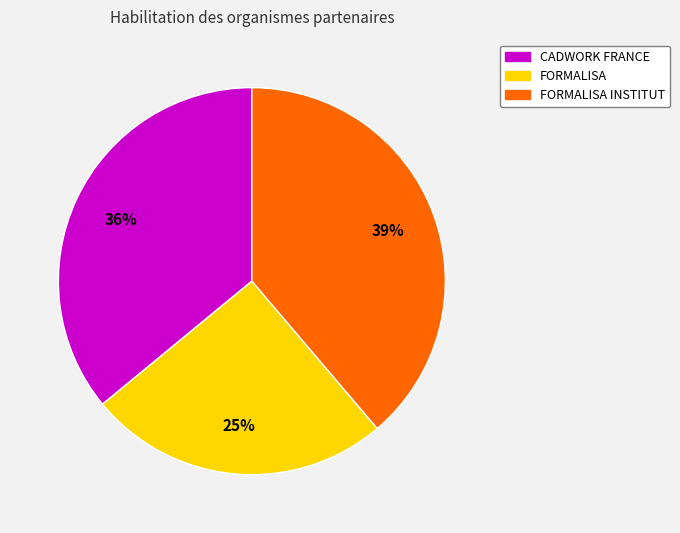

Approximately how many times larger is the value at CADWORK FRANCE compared to FORMALISA INSTITUT?

0.9